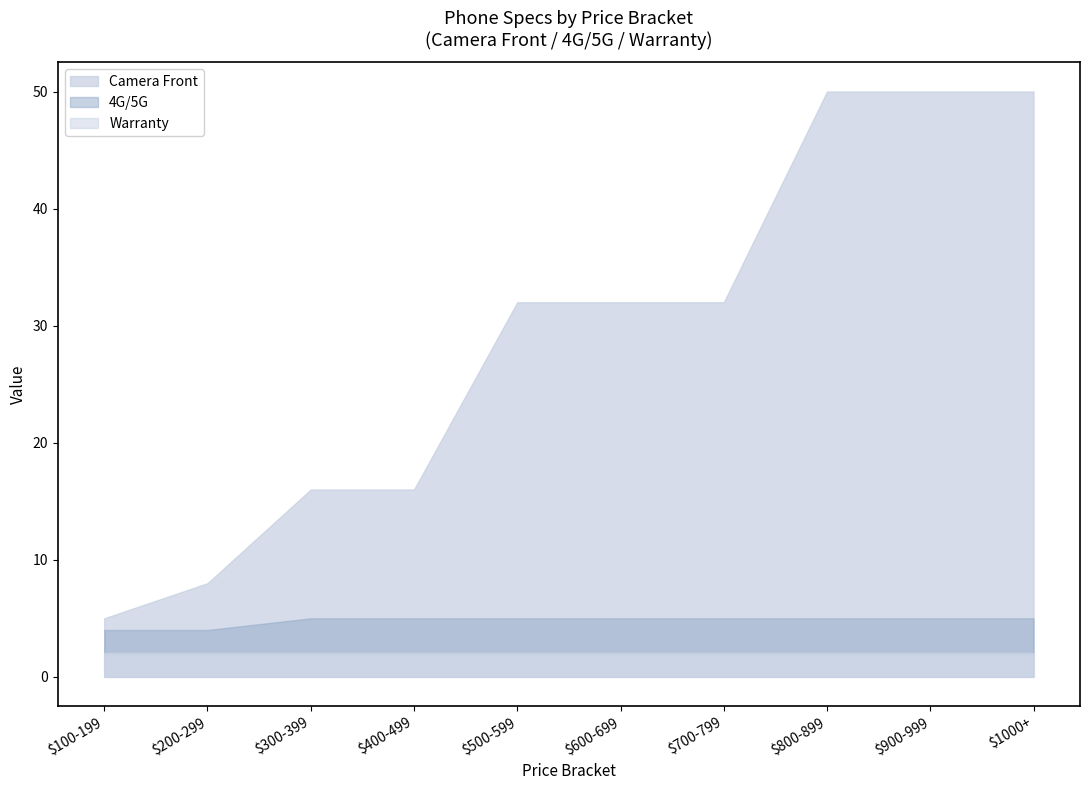

Reading right to left, what are all the values shown in this chart?

4G/5G: 5	5	5	5	5	5	5	5	4	4
Camera Front: 50	50	50	32	32	32	16	16	8	5
Warranty: 2	2	2	2	2	2	2	2	2	2